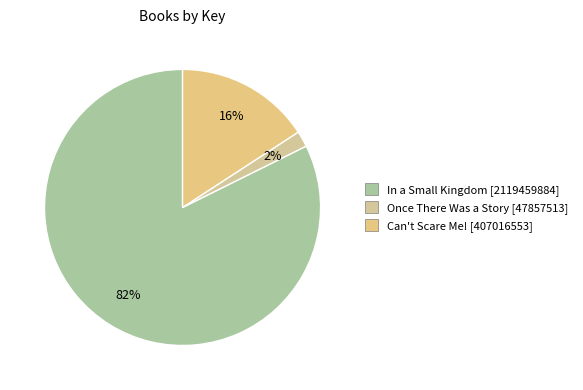

How many segments does this pie chart have?

3